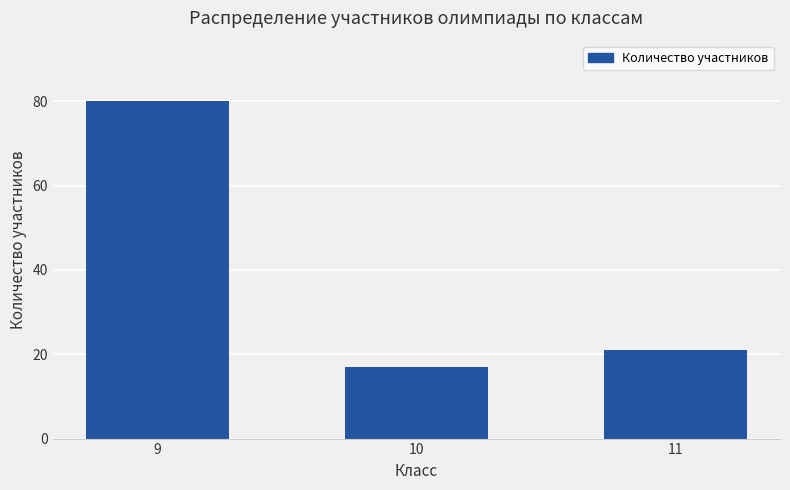

What is the minimum value shown in the chart?

17